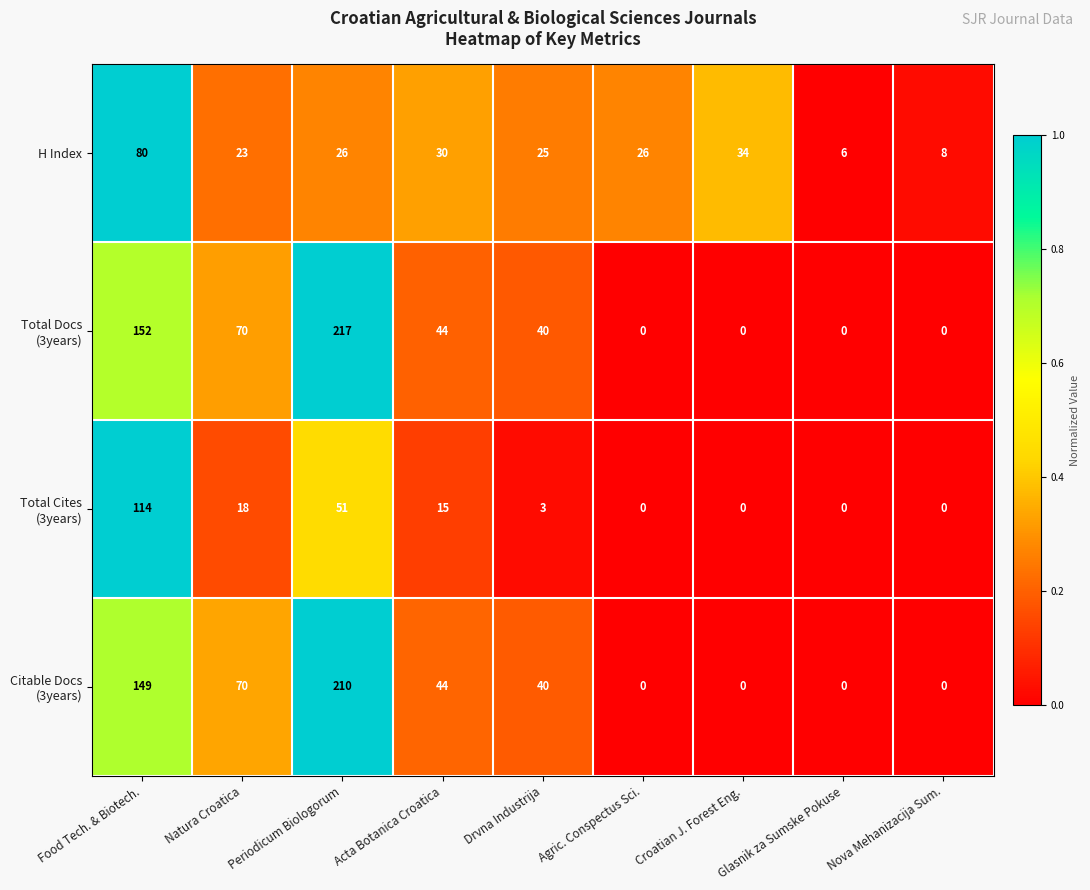

What is the difference between the highest and lowest values at Periodicum Biologorum?

191